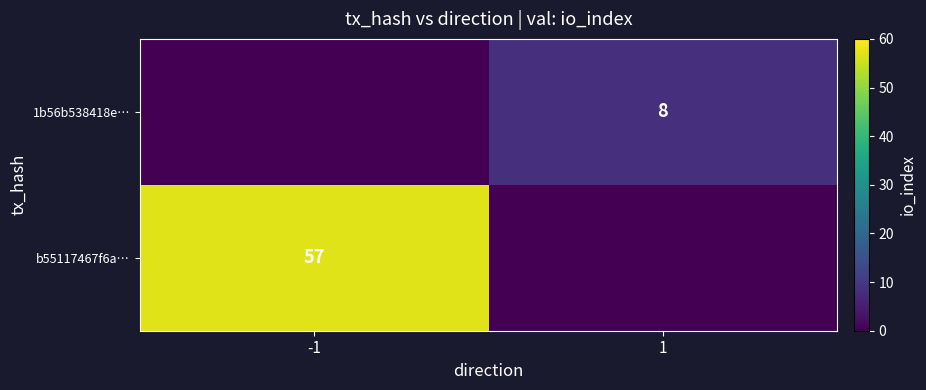

The 1b56b538418e… series shows 8 at 1. True or false?

True